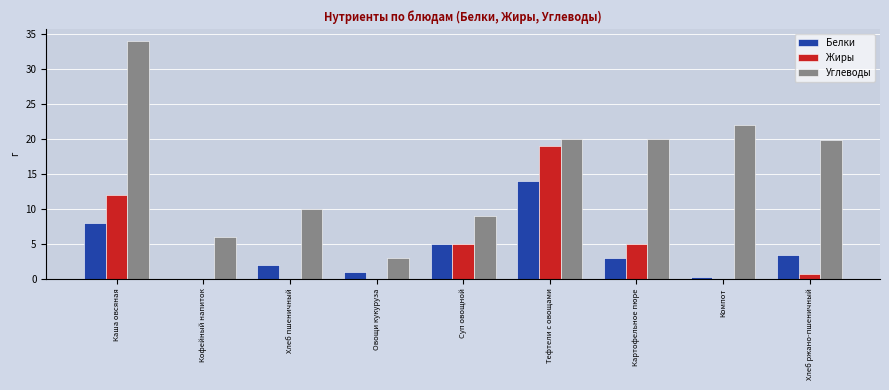

Which series has the largest range (max minus min)?

Углеводы